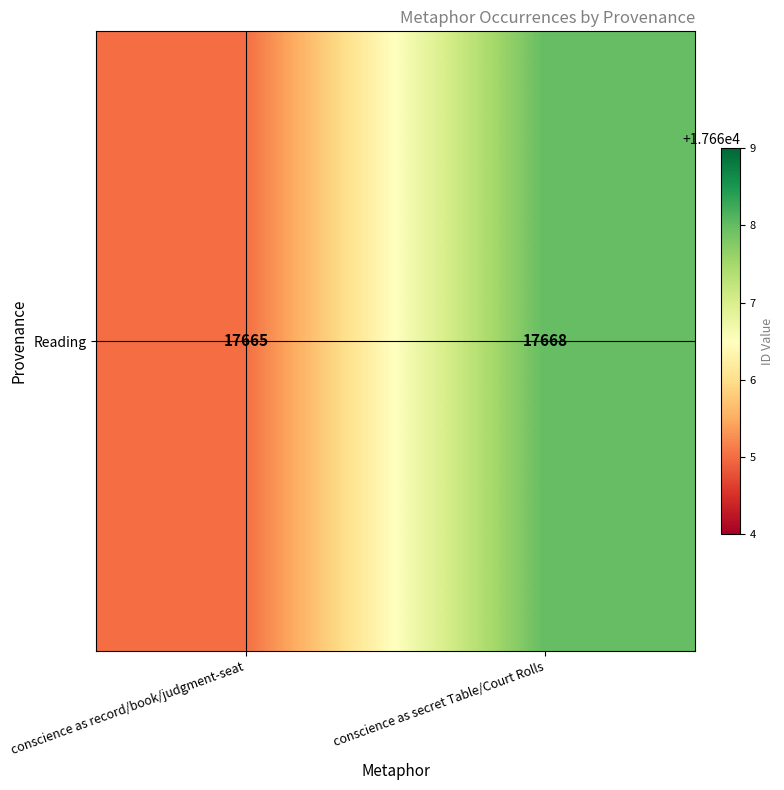

What is the difference between the maximum and minimum values?

3